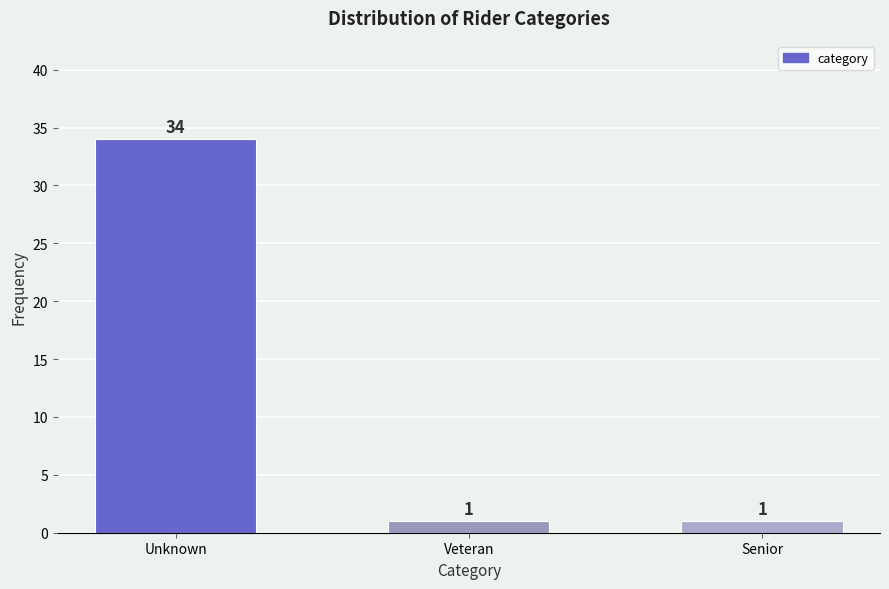

Reading left to right, transcribe all the data shown in this chart.

34	1	1